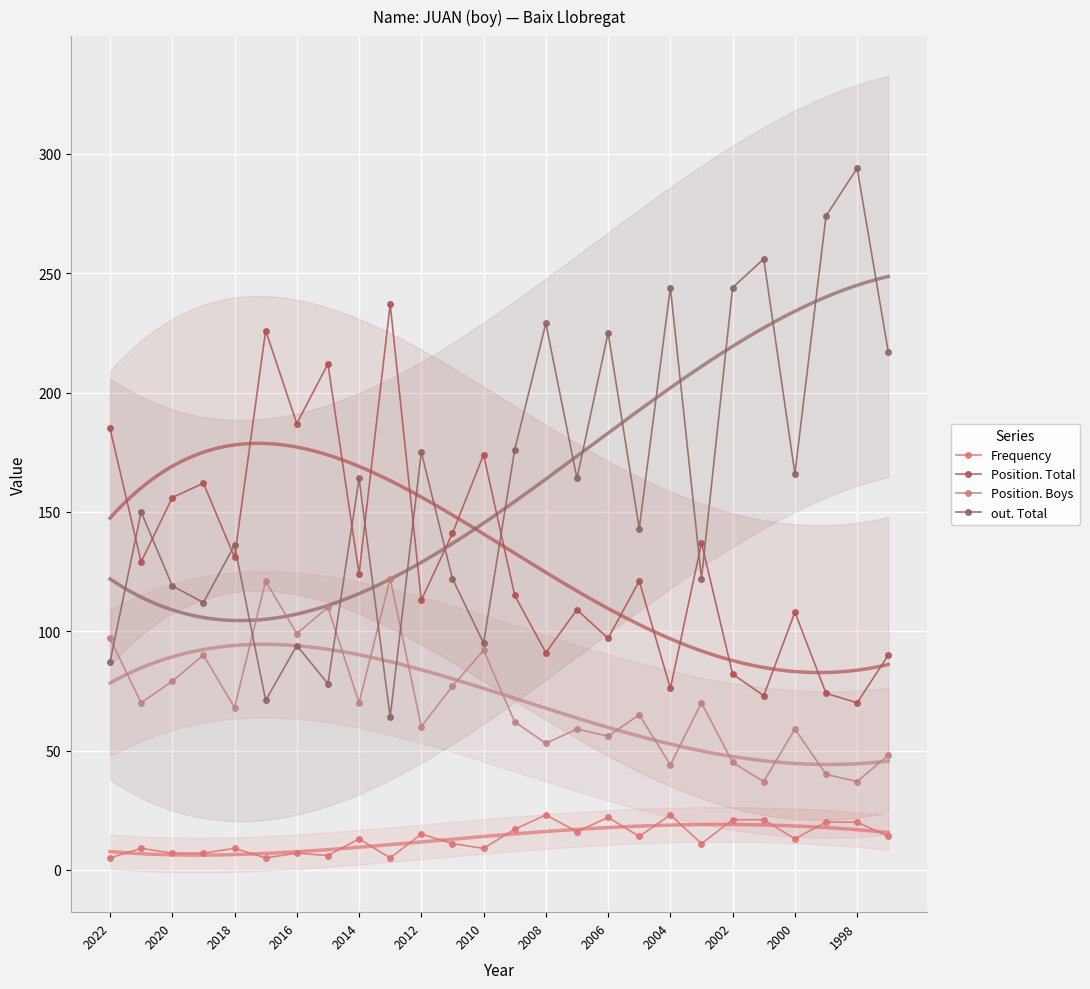

Which series has the largest total across all categories?

out. Total